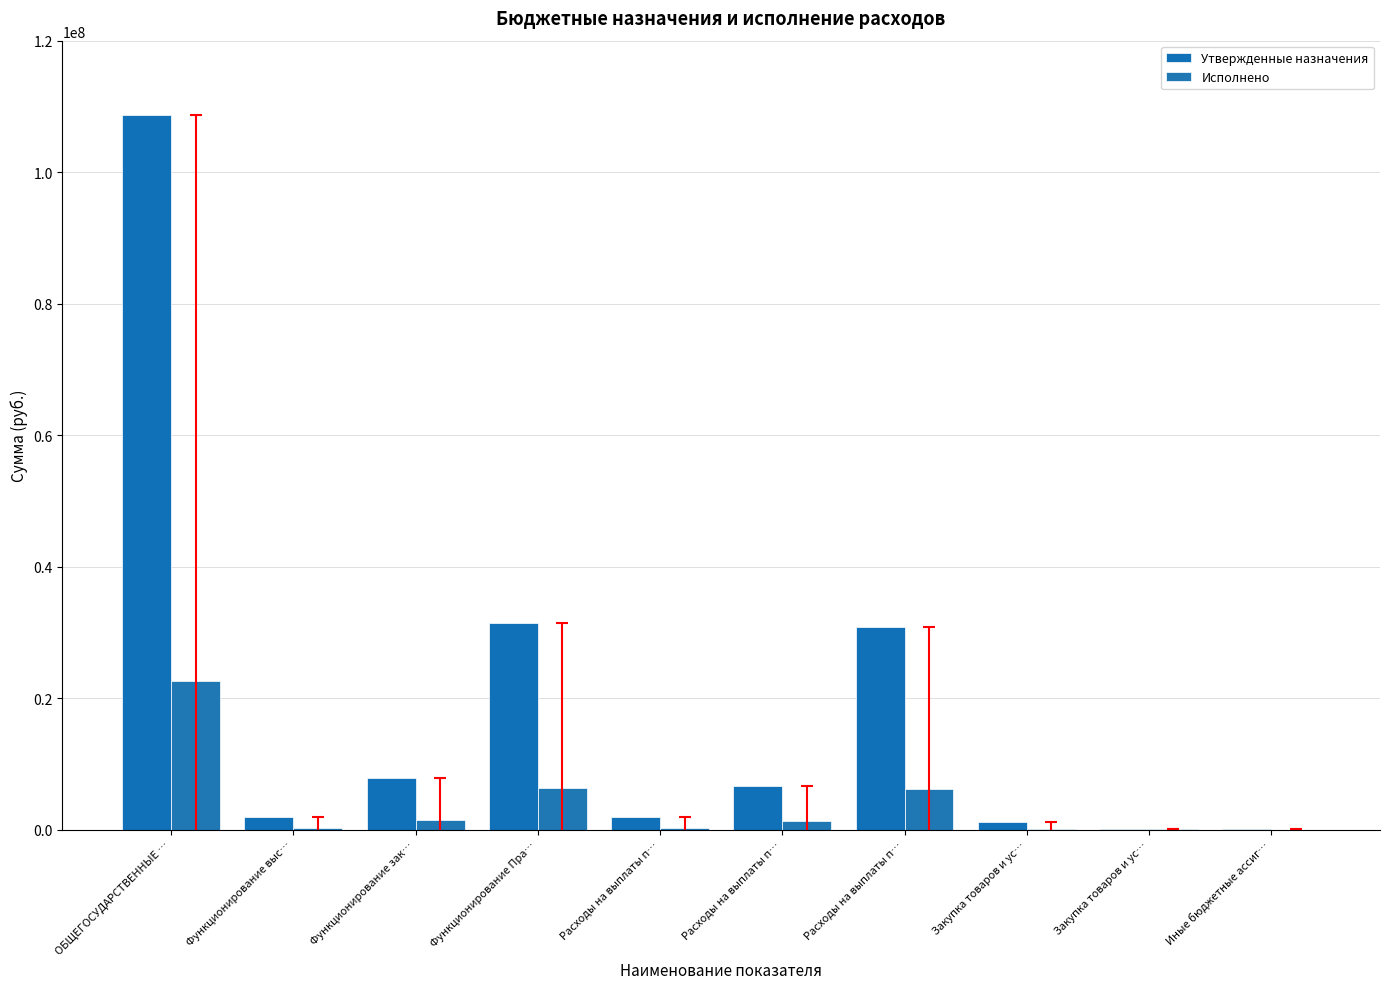

What is the difference between the maximum and minimum values in the Исполнено series?

22536375.1